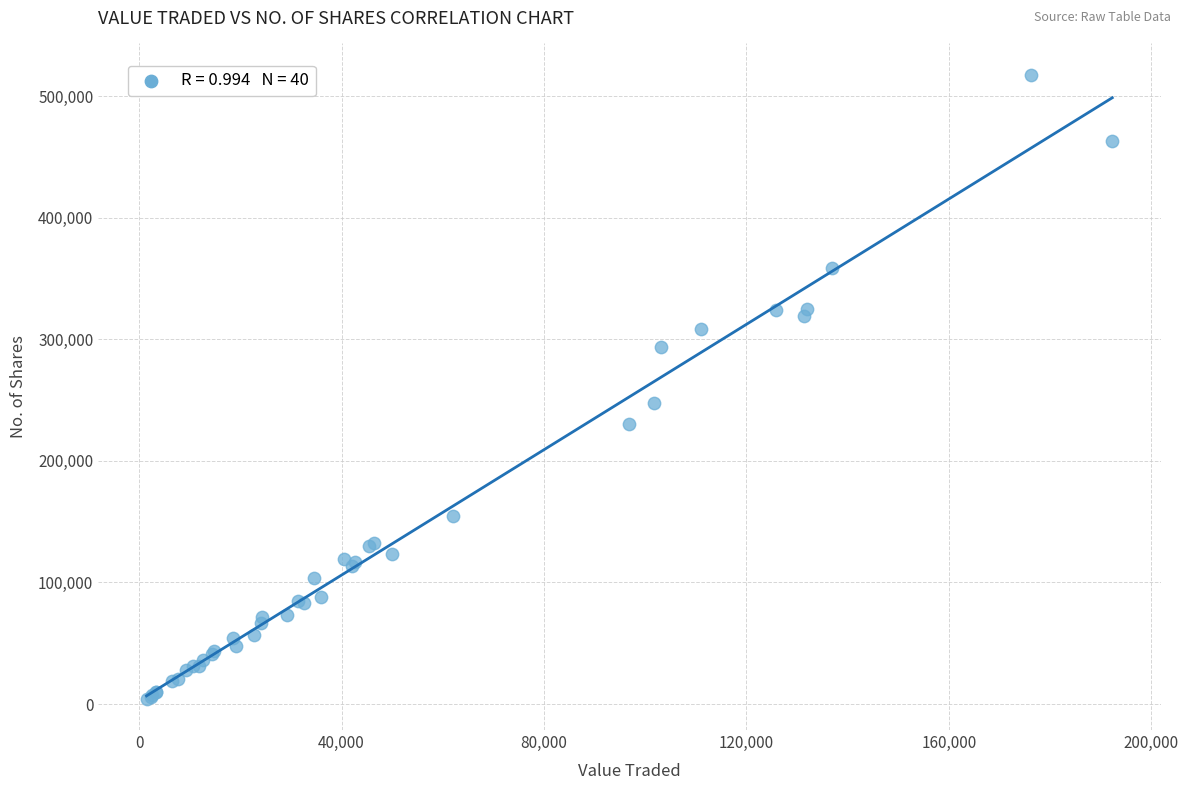

What Y value in the scatter plot is closest to 261032?

247848